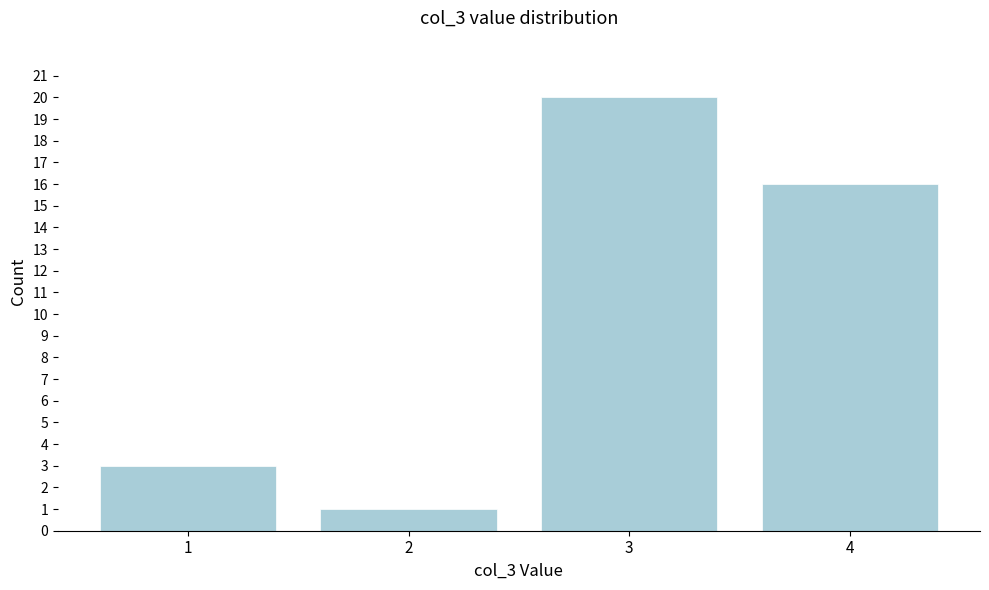

Reading left to right, extract all data points from this chart.

1=3	2=1	3=20	4=16